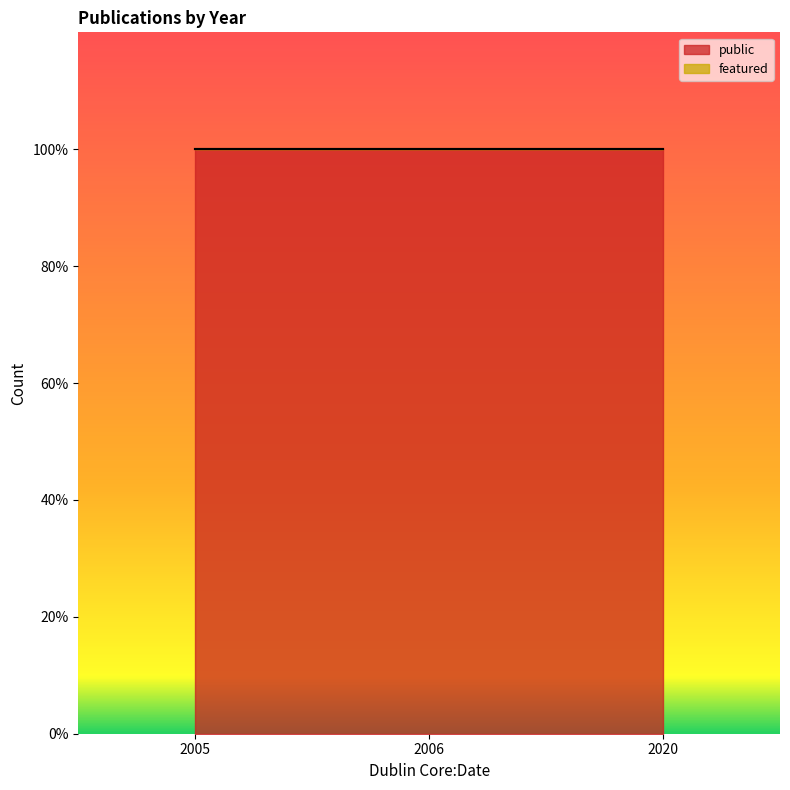

Which series has the largest total across all categories?

public